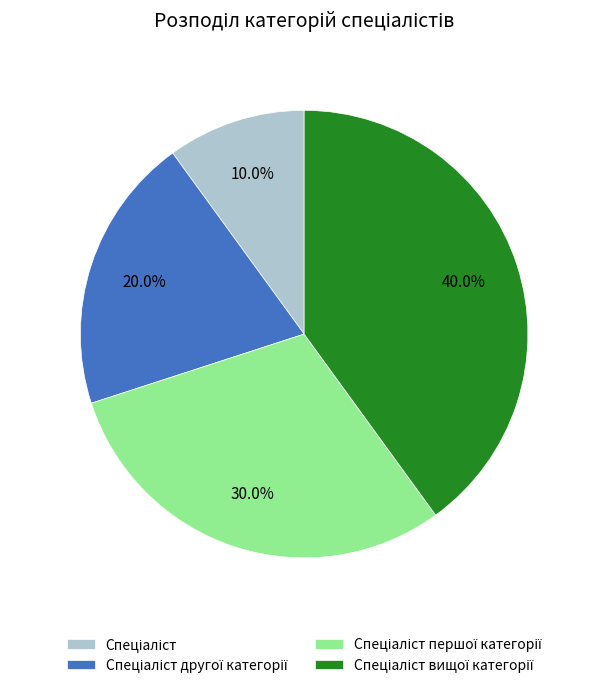

Is there a majority slice in this chart?

No